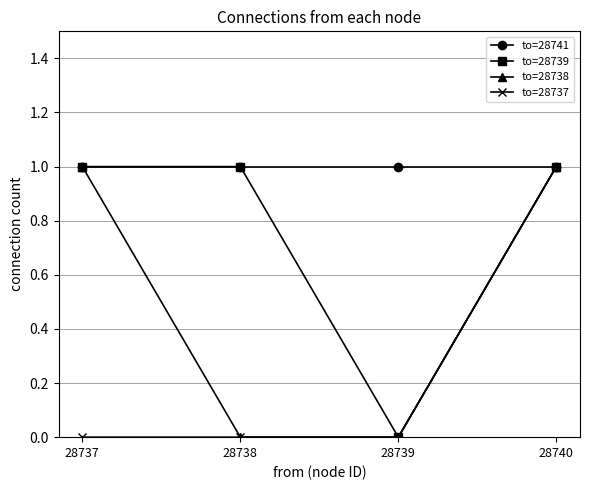

What is the value of the to=28741 point at the 4th from the left?

1